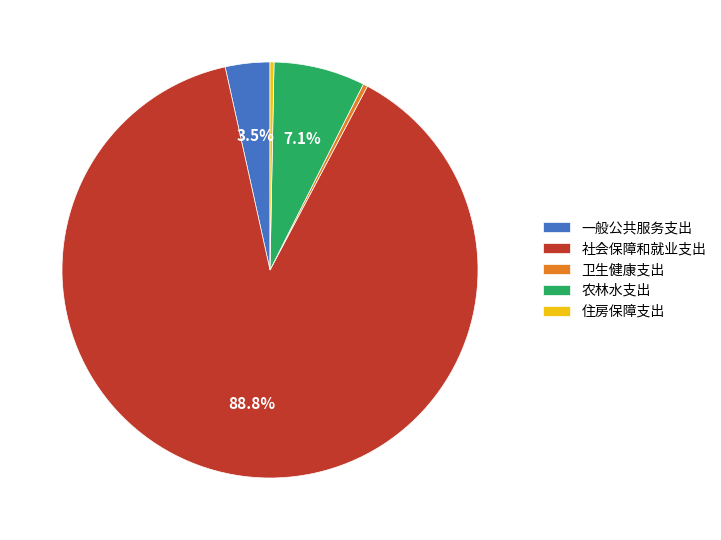

Combined, do 农林水支出 and 社会保障和就业支出 account for over 50%?

Yes